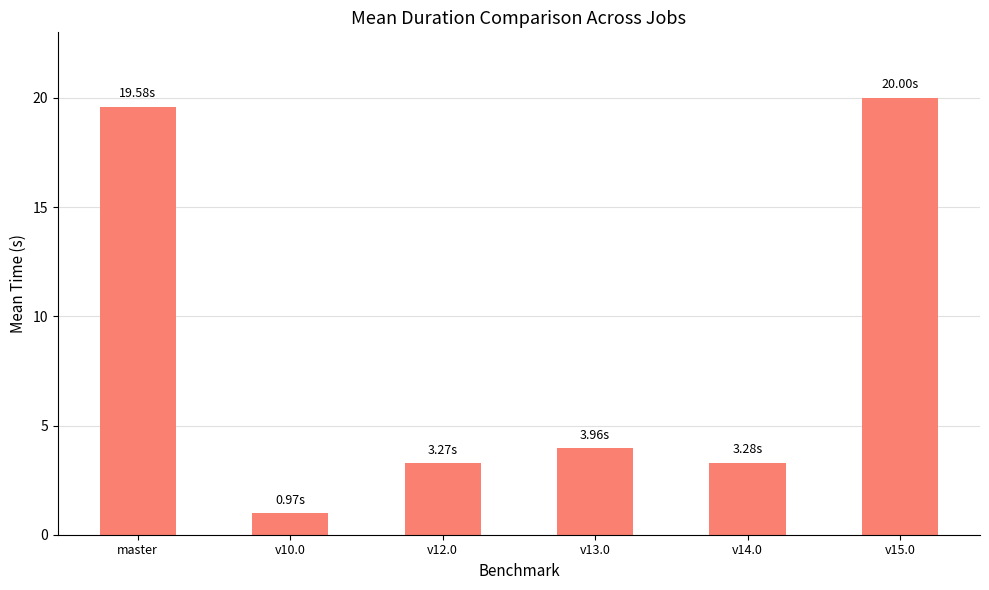

True or false: the data shows 4.3 at v14.0.

False